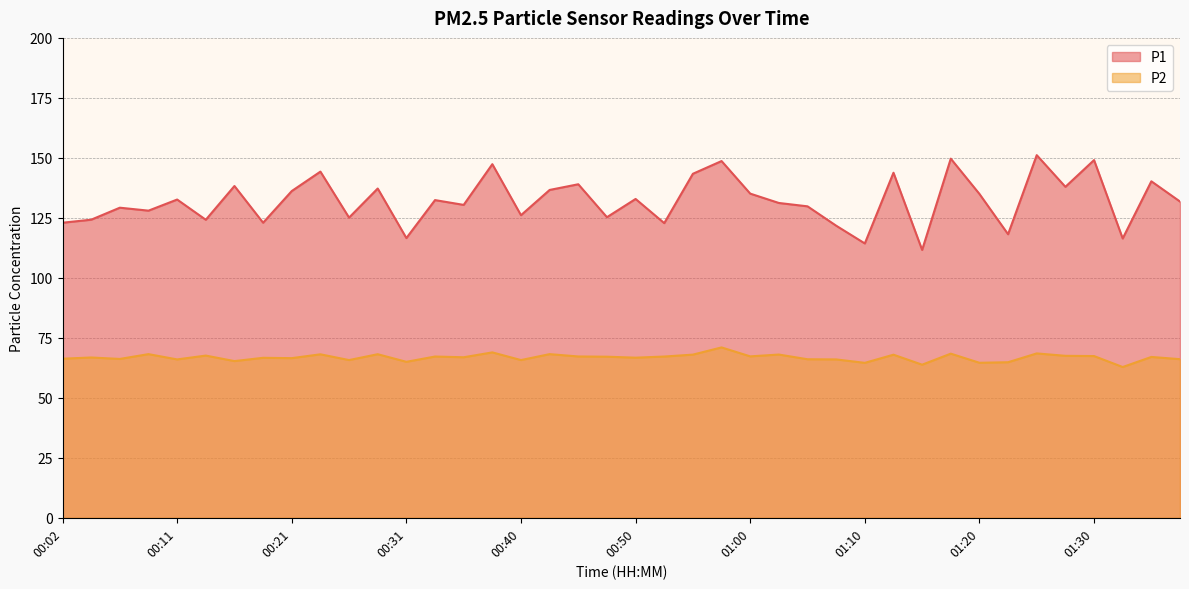

What value does the P1 series have at 01:35?

140.2